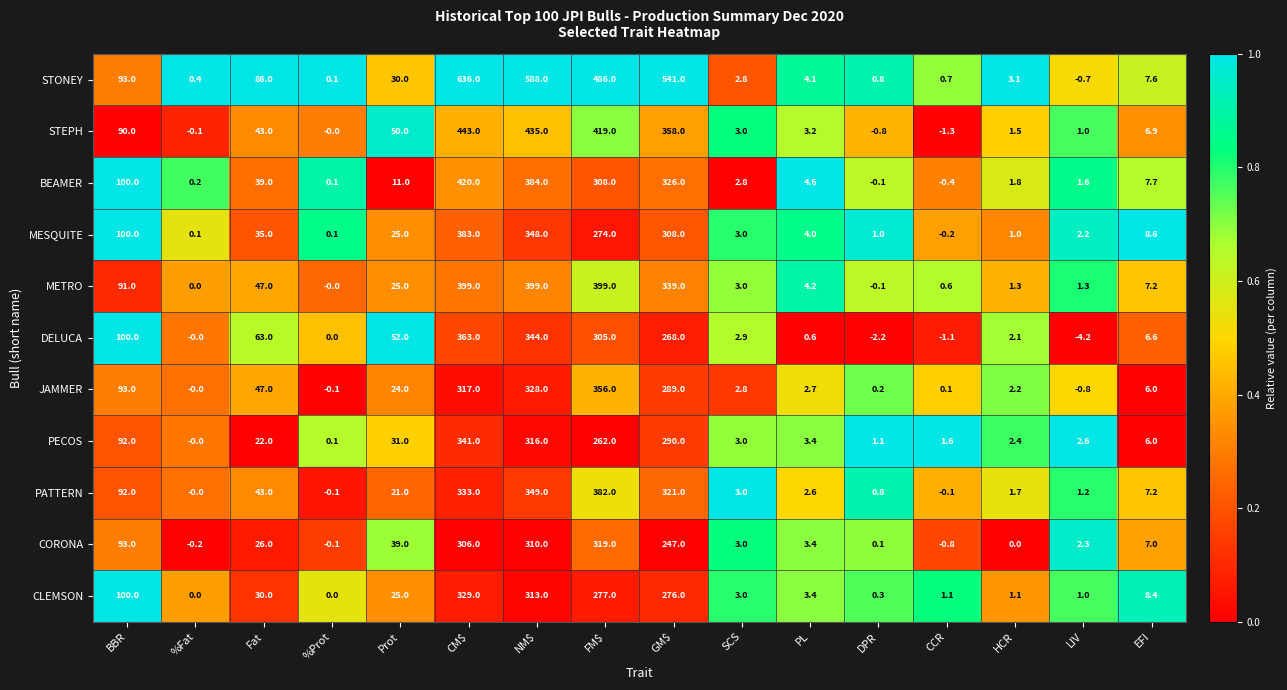

What is the smallest value displayed?

-4.2